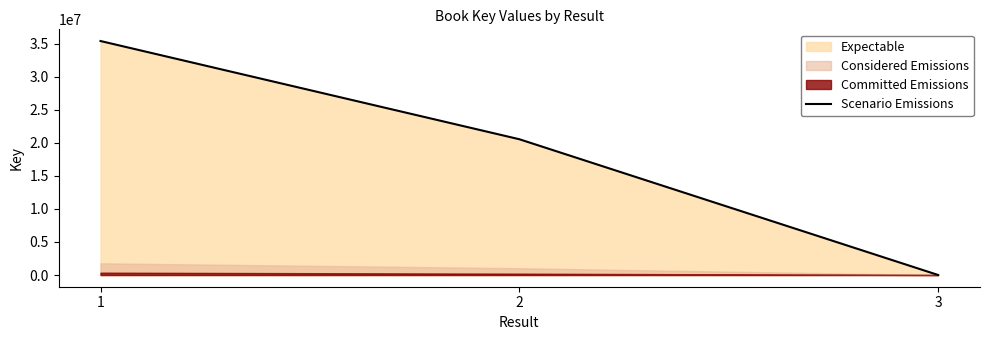

Where does the data first go above 20539217?

1